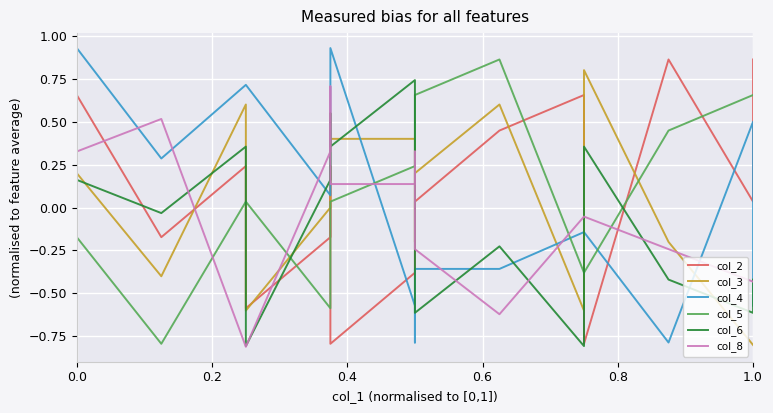

How many times do col_3 and col_5 cross each other?

5